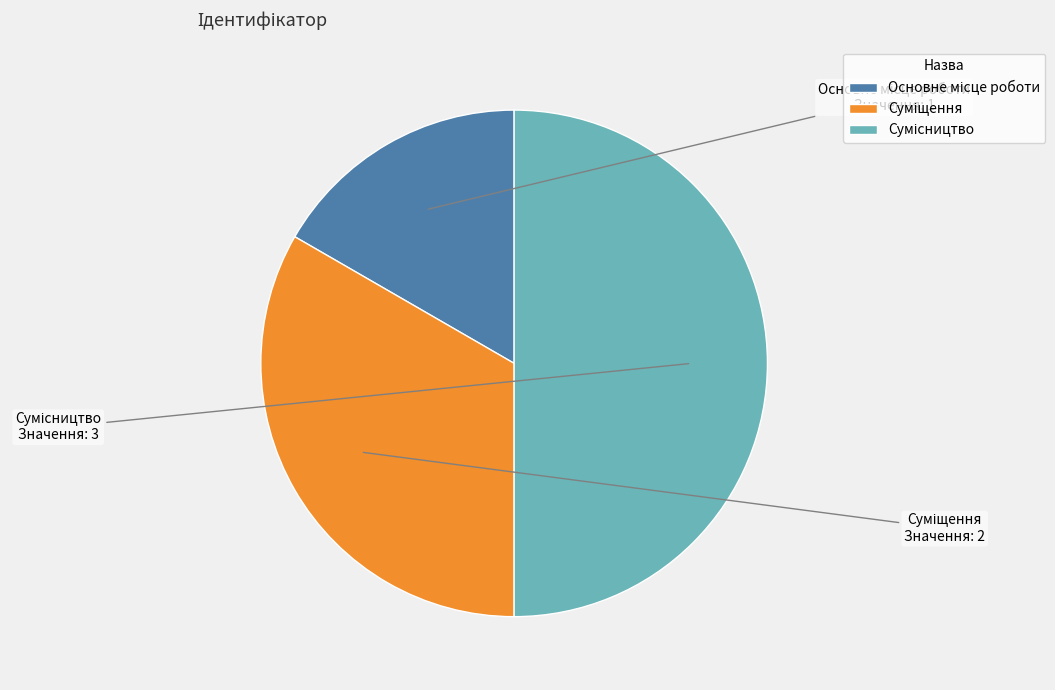

True or false: Суміщення accounts for 42% of the total.

False